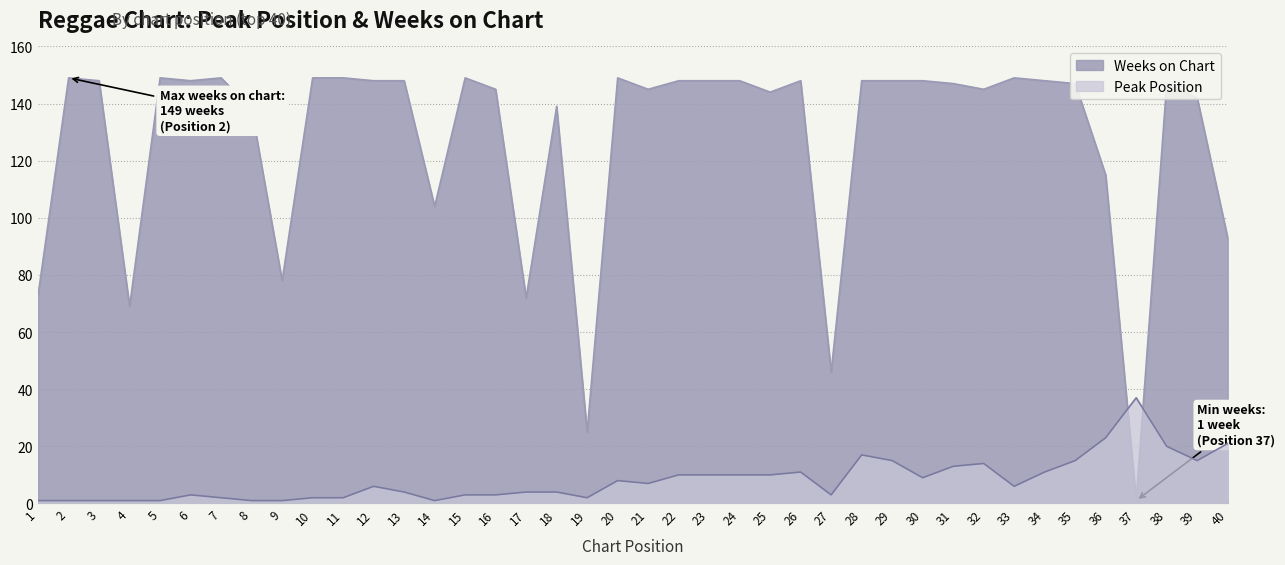

What is the value of the Weeks on Chart point at the 36th from the left?

115